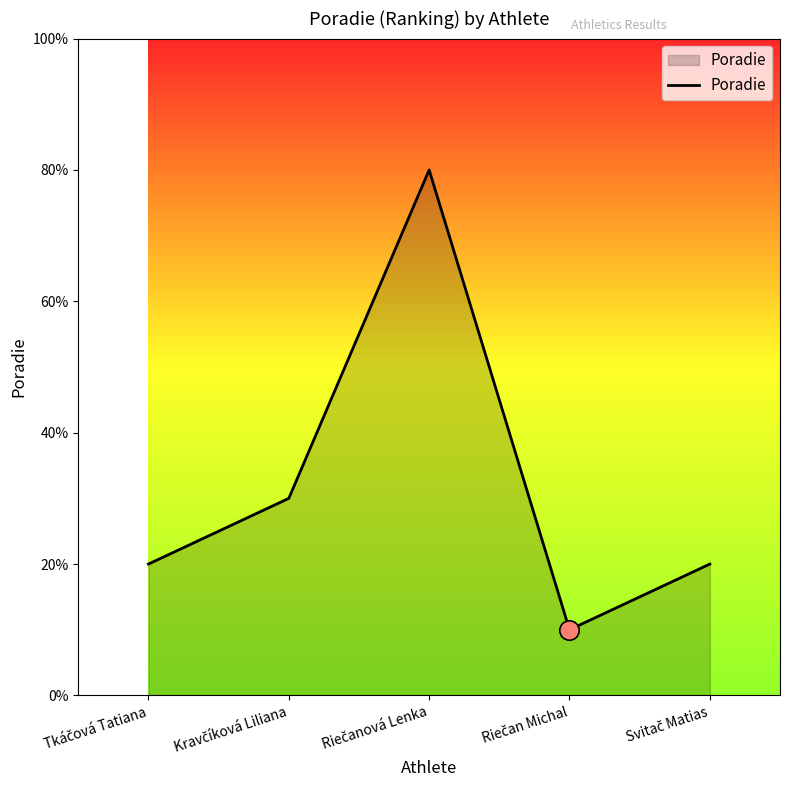

List the labels in order of value, smallest first.

Riečan Michal, Tkáčová Tatiana, Svitač Matias, Kravčíková Liliana, Riečanová Lenka